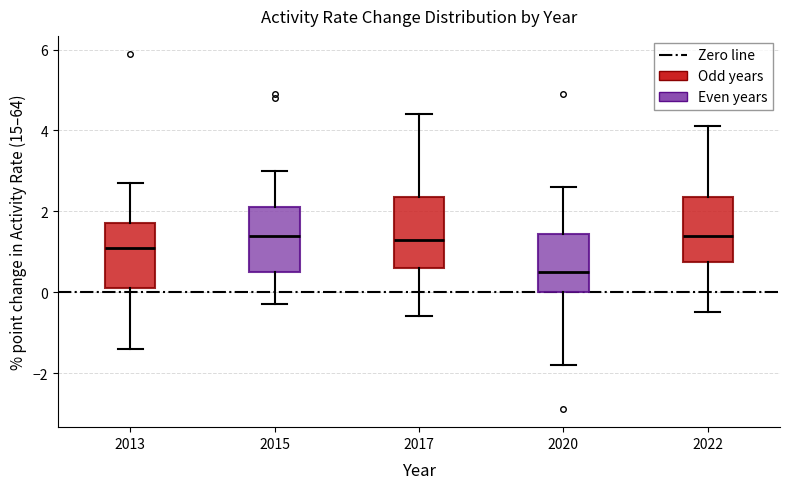

Reading left to right, transcribe this box plot: for each box, give where its median line is, the range the box spans, and where its two whiskers end, as read against the y-axis. The values are not printed on the chart, so give them approximately, as read against the axis.

2013: median 1.2, box 0.2 to 1.8, whiskers -1.4 to 2.8
2015: median 1.4, box 0.6 to 2.2, whiskers -0.2 to 3.0
2017: median 1.4, box 0.6 to 2.4, whiskers -0.6 to 4.4
2020: median 0.6, box 0.0 to 1.4, whiskers -1.8 to 2.6
2022: median 1.4, box 0.8 to 2.4, whiskers -0.4 to 4.2